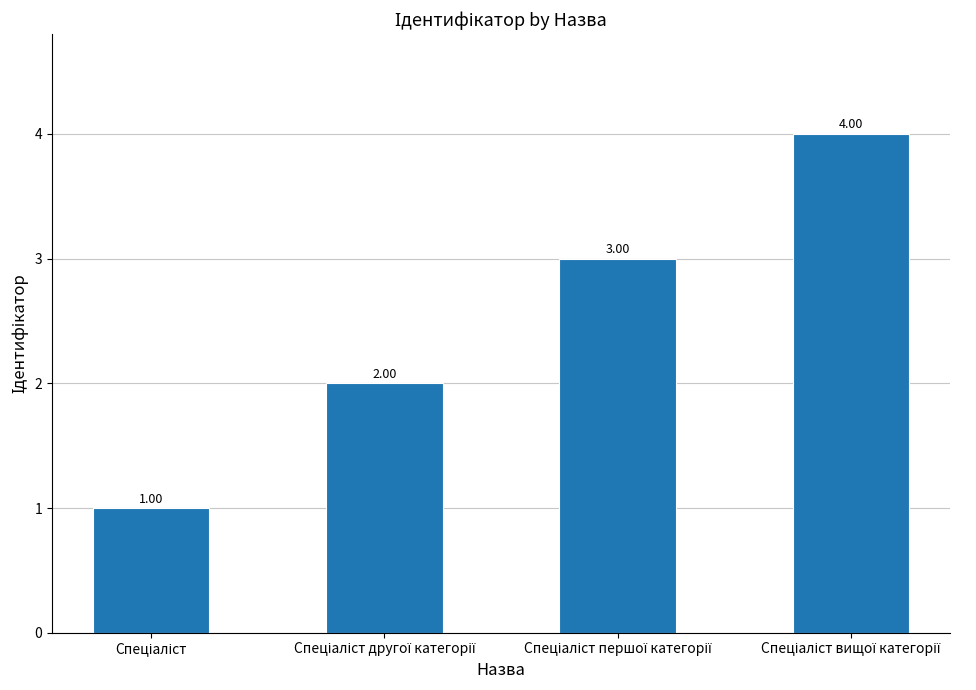

What is the sum of all values?

10